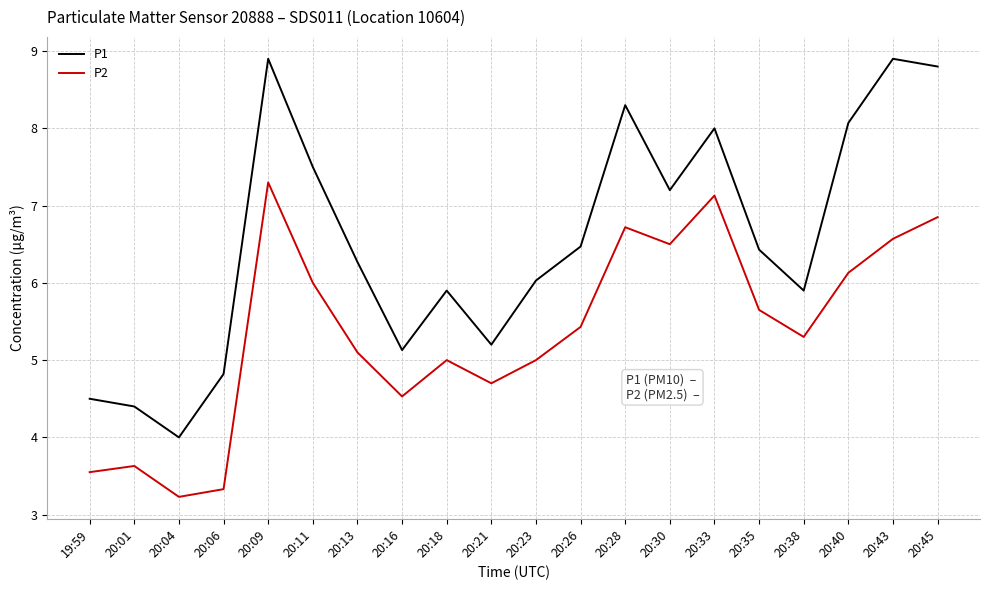

True or false: P2 and P1 intersect in this chart.

False